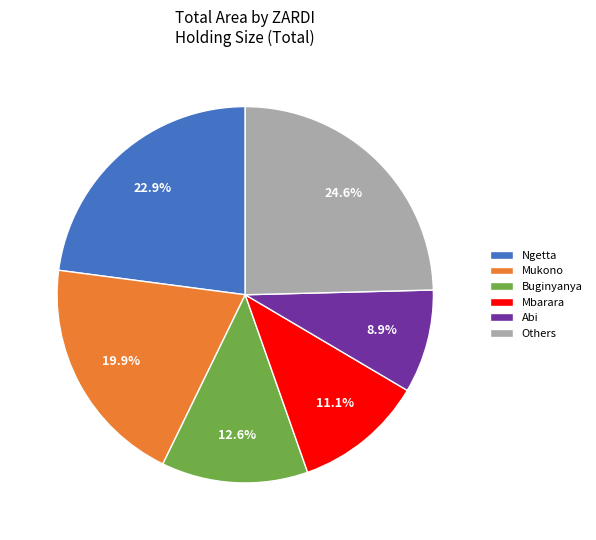

Which slice is the largest?

Others